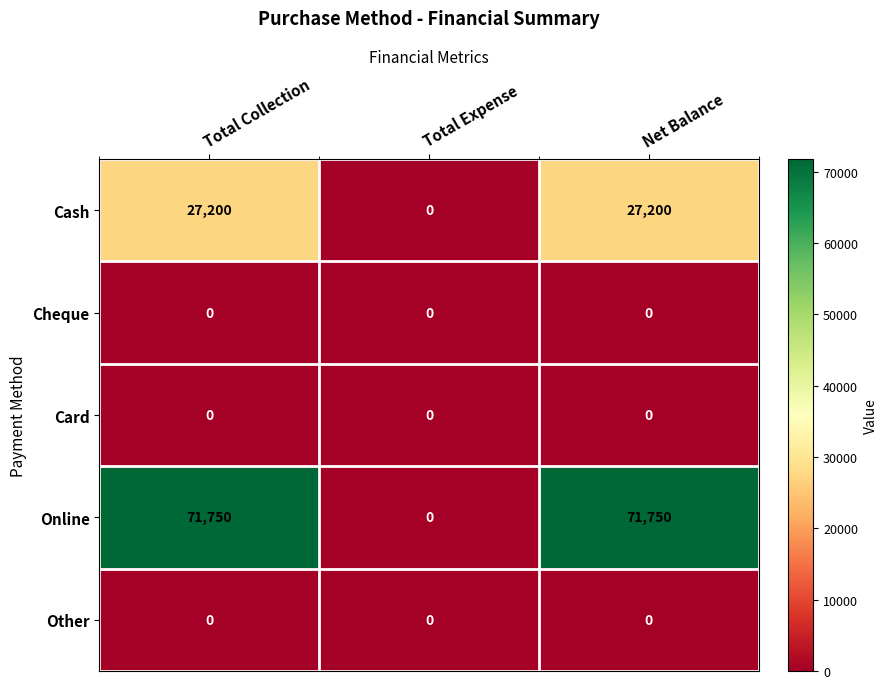

True or false: Cash has a value of 27200 at Total Collection.

True